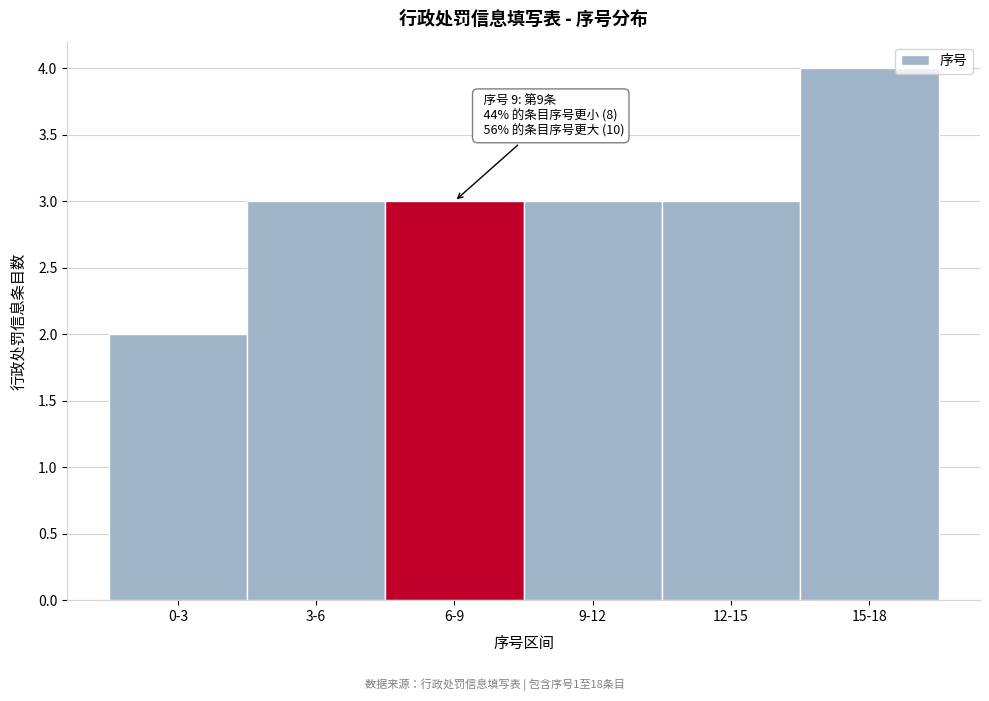

Reading right to left, what are all the values shown in this chart?

15-18=4	12-15=3	9-12=3	6-9=3	3-6=3	0-3=2